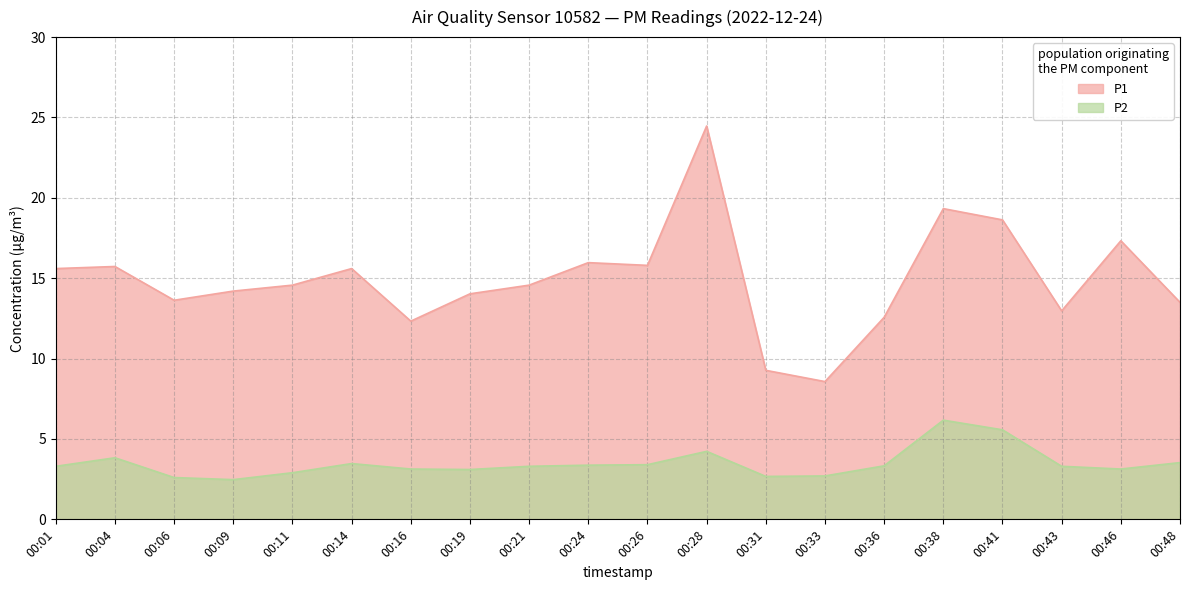

The value of P1 at 00:43 is 13.0. True or false?

True